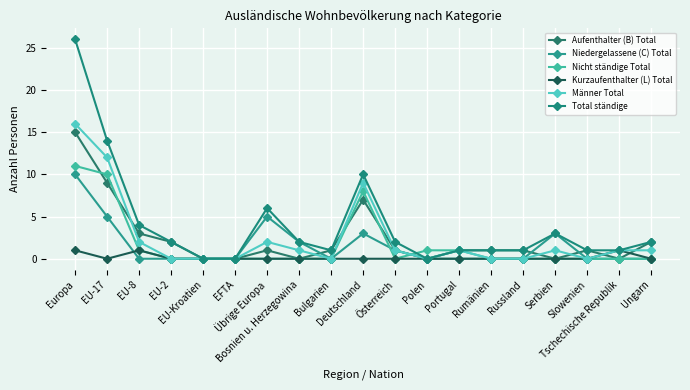

The Total ständige series shows 26 at Europa. True or false?

True